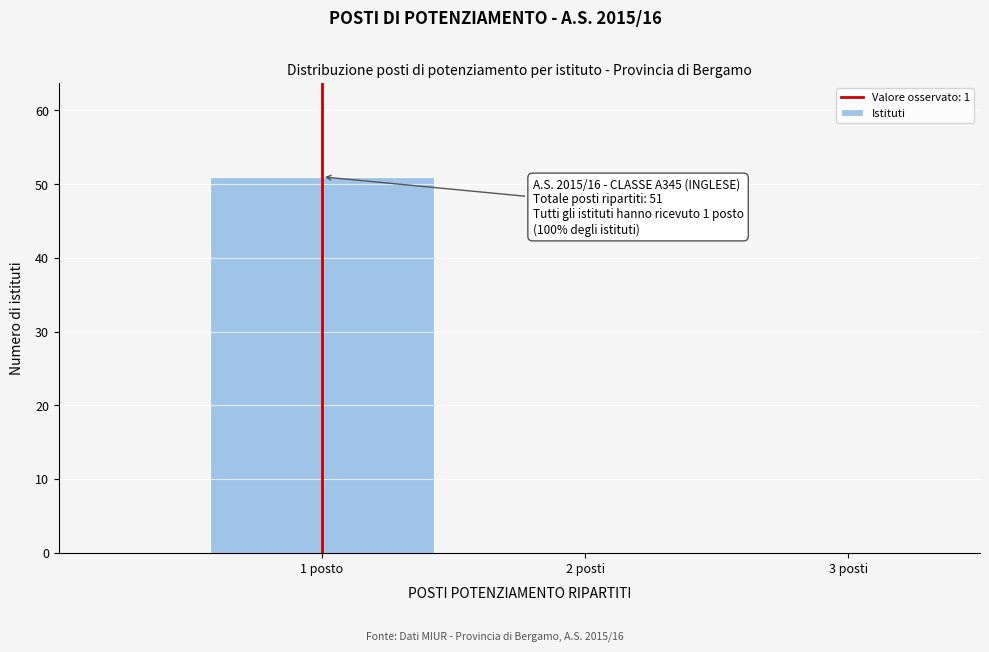

Reading right to left, transcribe all the data shown in this chart.

3 posti=0	2 posti=0	1 posto=51